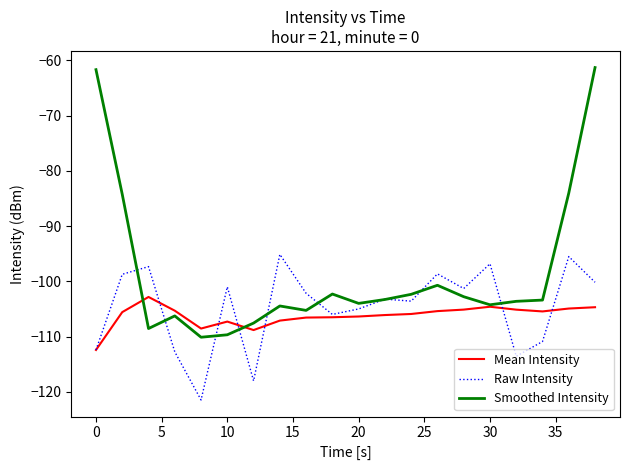

What is the smallest value displayed?

-121.4